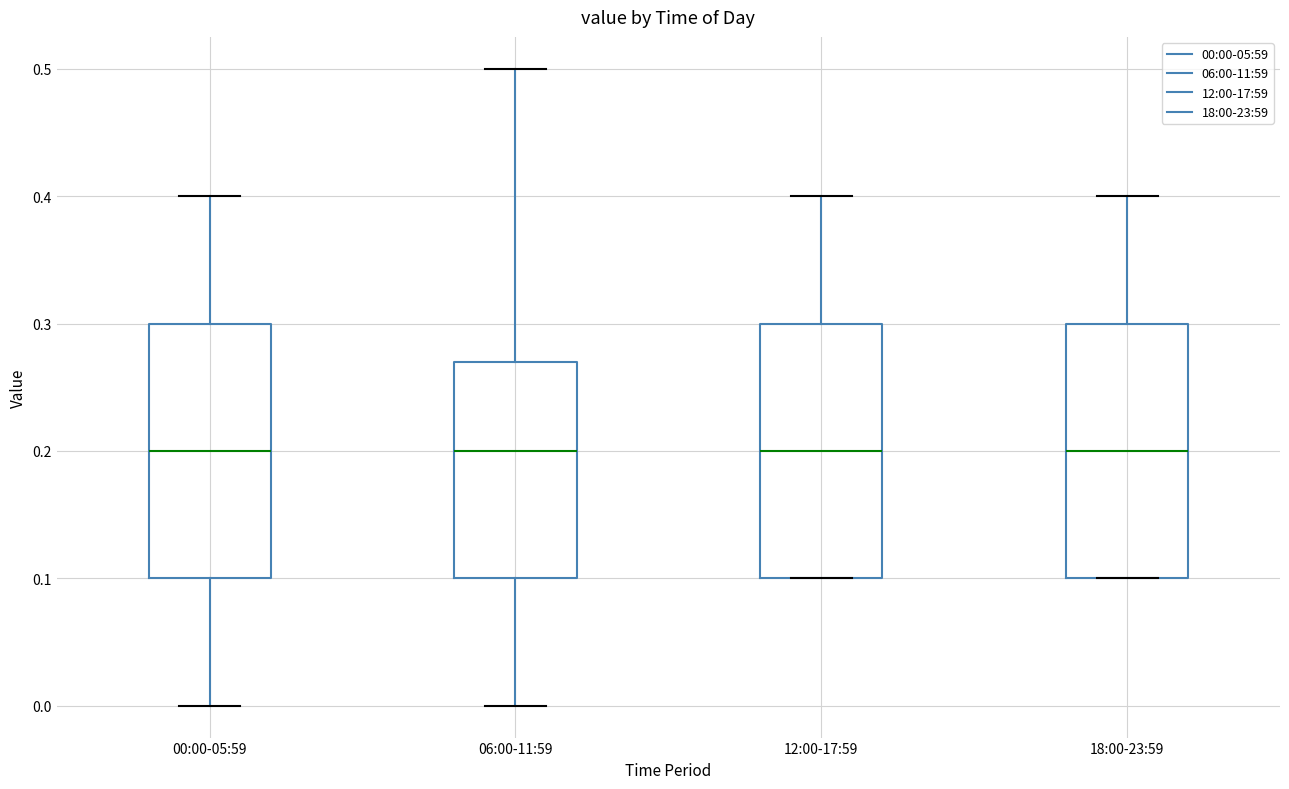

Reading left to right, transcribe this box plot: for each box, give where its median line is, the range the box spans, and where its two whiskers end, as read against the y-axis. The values are not printed on the chart, so give them approximately, as read against the axis.

00:00-05:59: median 0.20, box 0.10 to 0.30, whiskers 0.00 to 0.40
06:00-11:59: median 0.20, box 0.10 to 0.27, whiskers 0.00 to 0.50
12:00-17:59: median 0.20, box 0.10 to 0.30, whiskers 0.10 to 0.40
18:00-23:59: median 0.20, box 0.10 to 0.30, whiskers 0.10 to 0.40